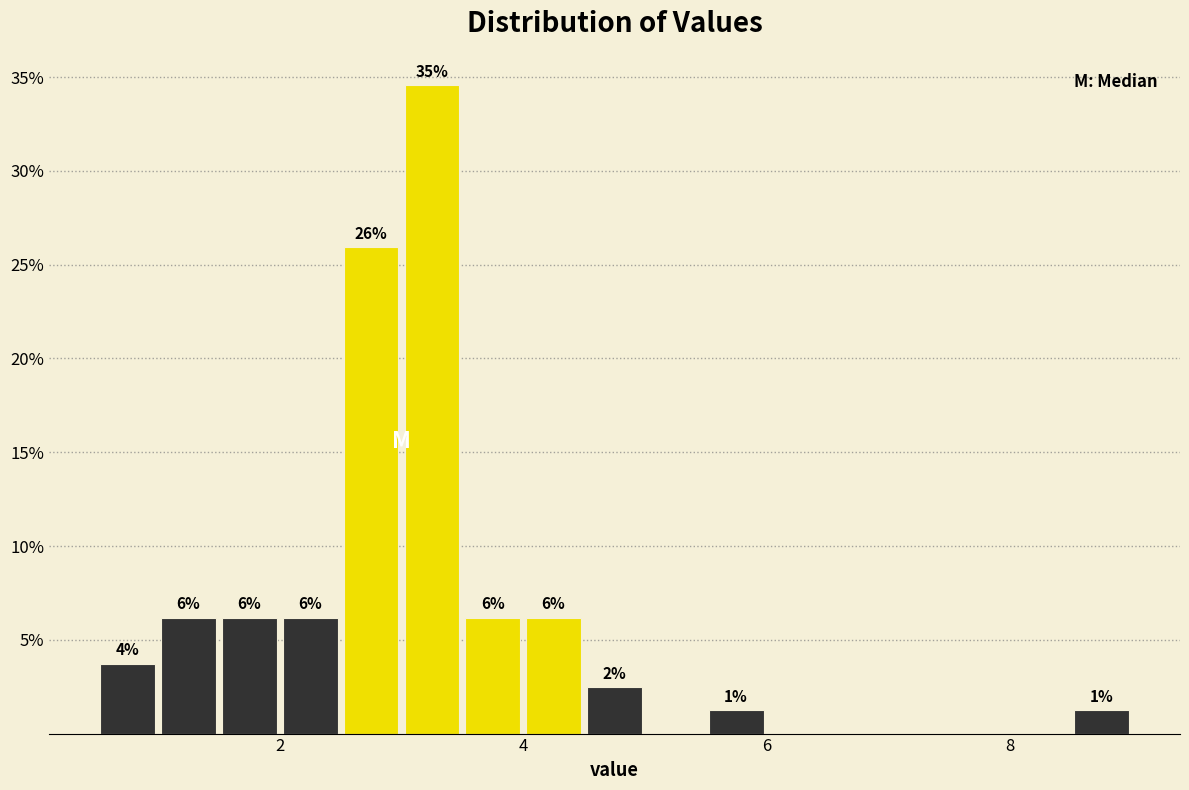

Read against the x-axis, roughly where is the centre of the tallest bar?

3.2